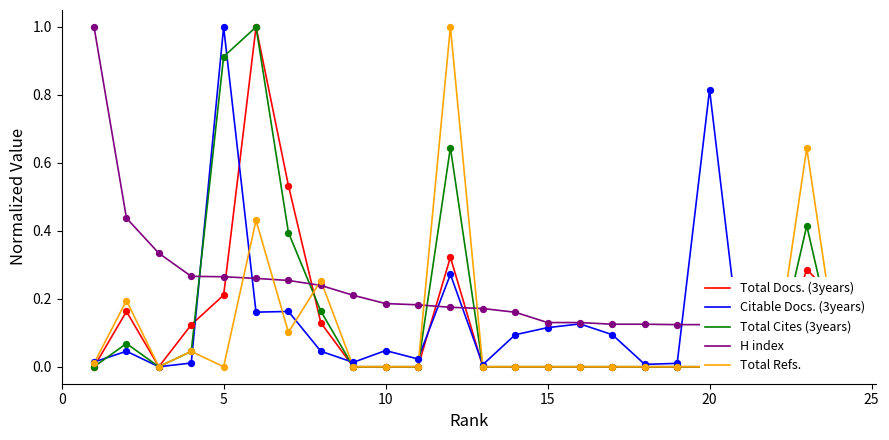

Which series contains the lowest Y value?

Total Docs. (3years)